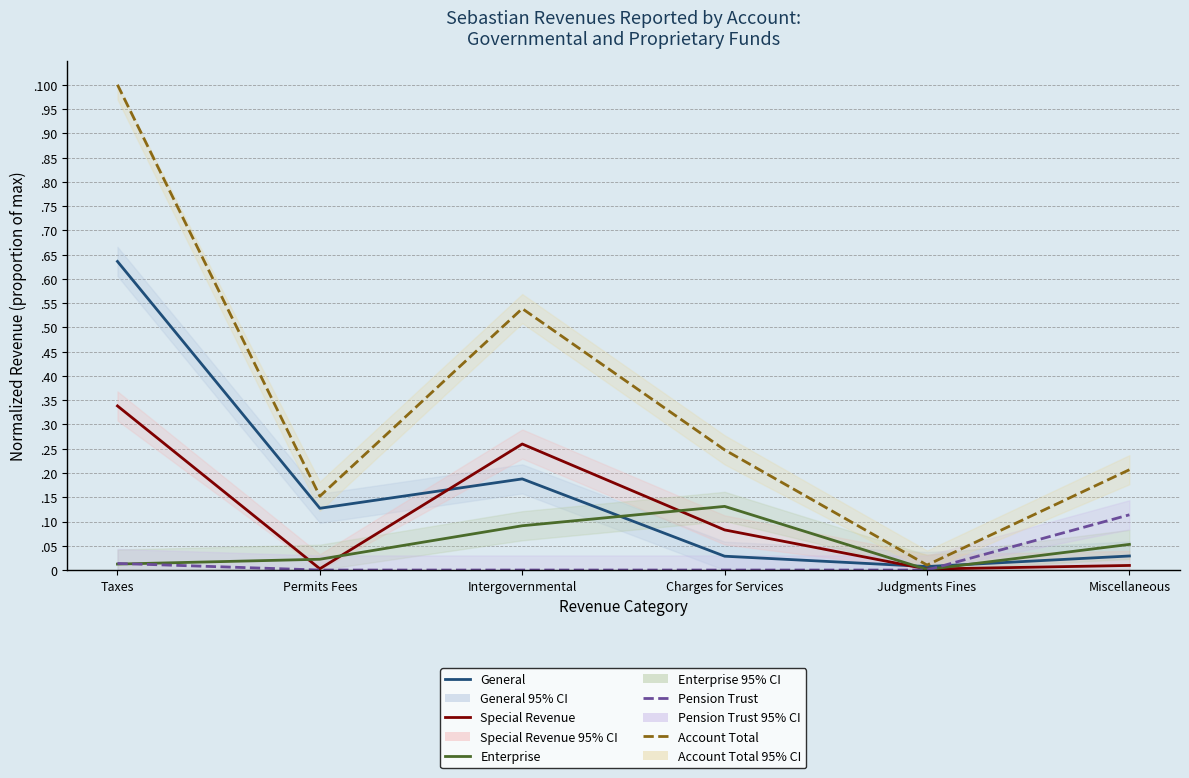

Which series has the largest total across all categories?

Account Total